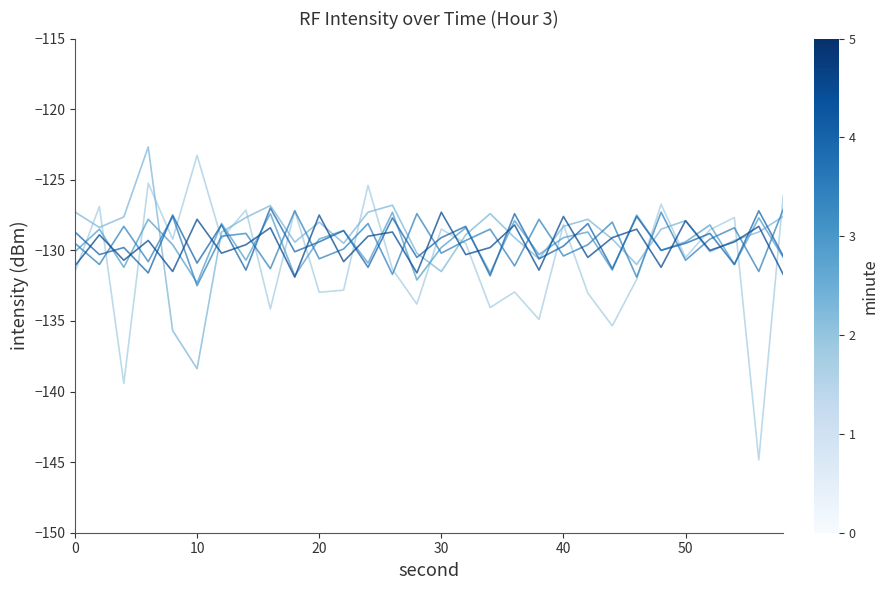

Does the chart display data point markers on the line(s)?

No